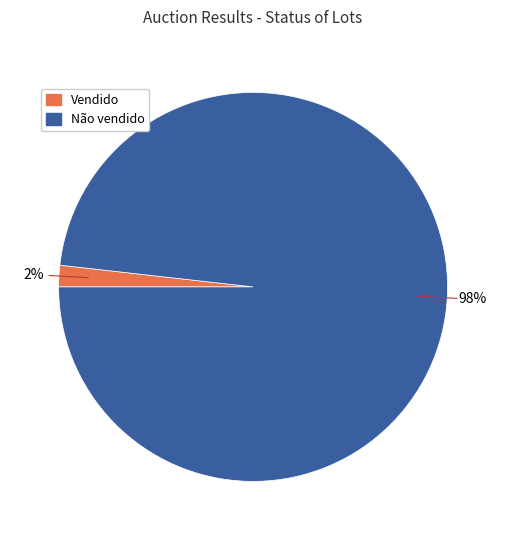

Is the sum of Não vendido and Vendido greater than half?

Yes